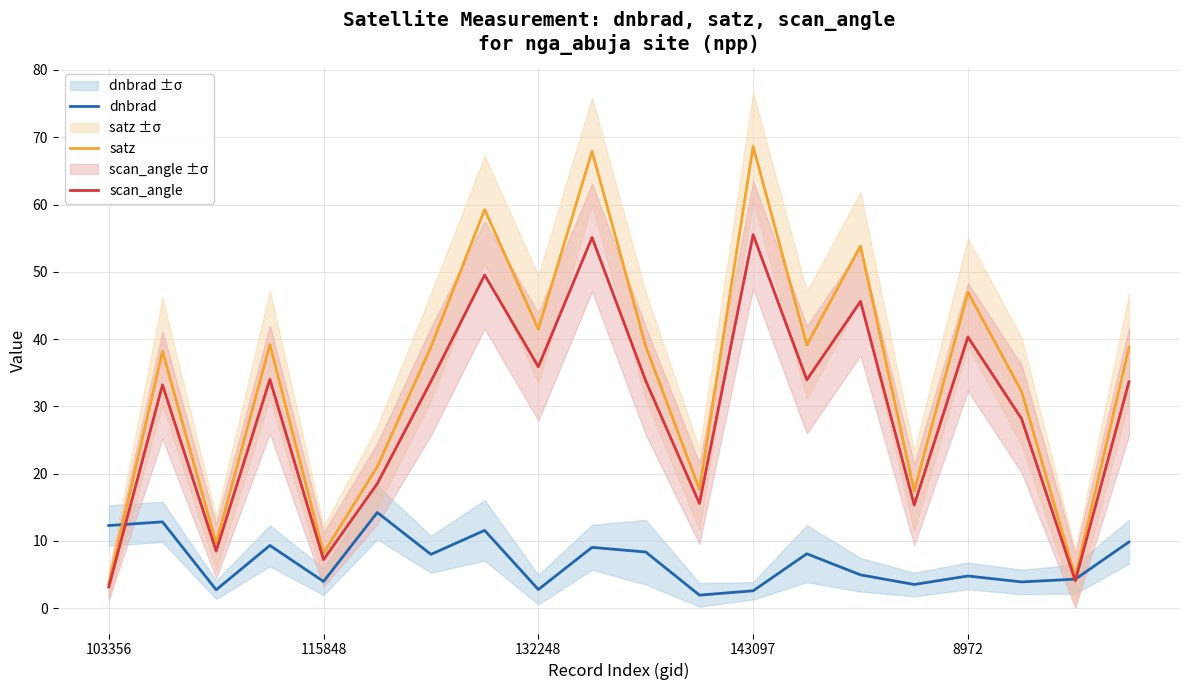

True or false: satz has a value of 46.9 at 143097.

False